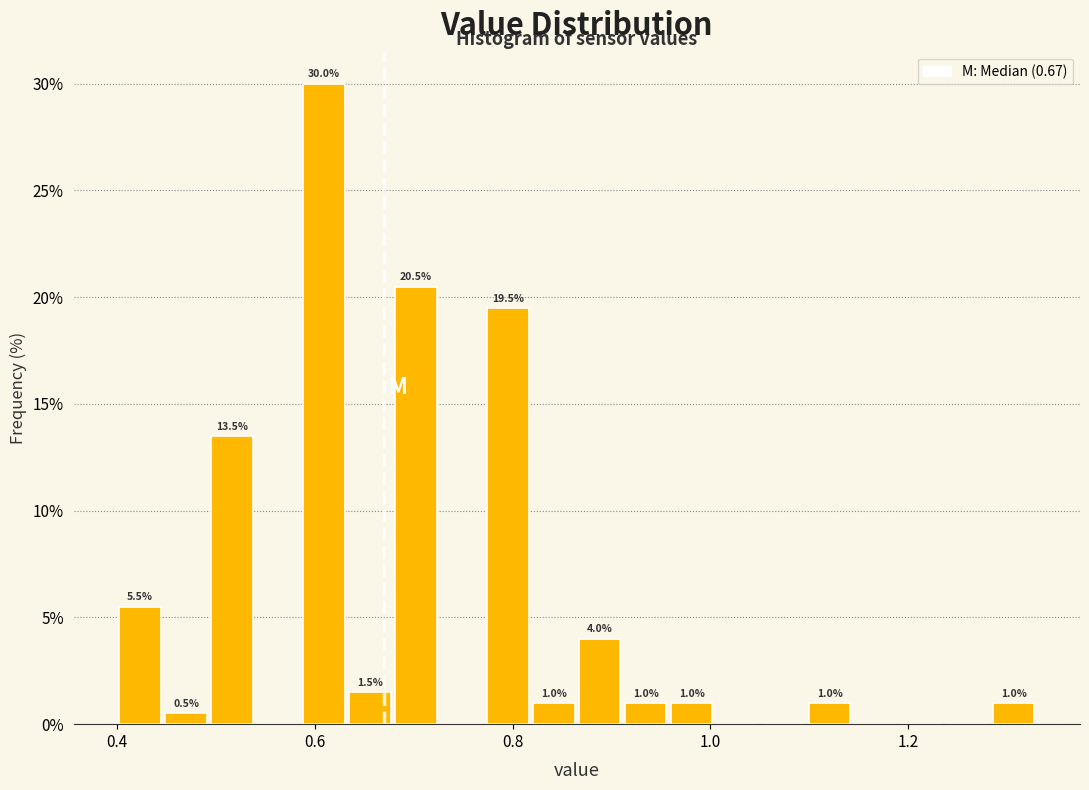

Read against the x-axis, roughly where is the centre of the tallest bar?

0.60